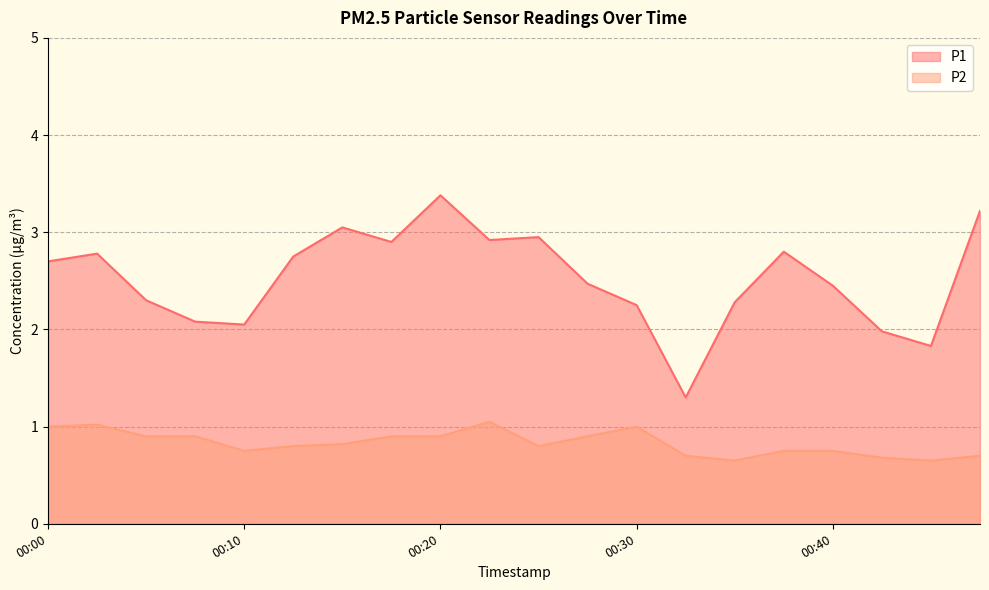

Read the P1 value at 00:05.

2.3